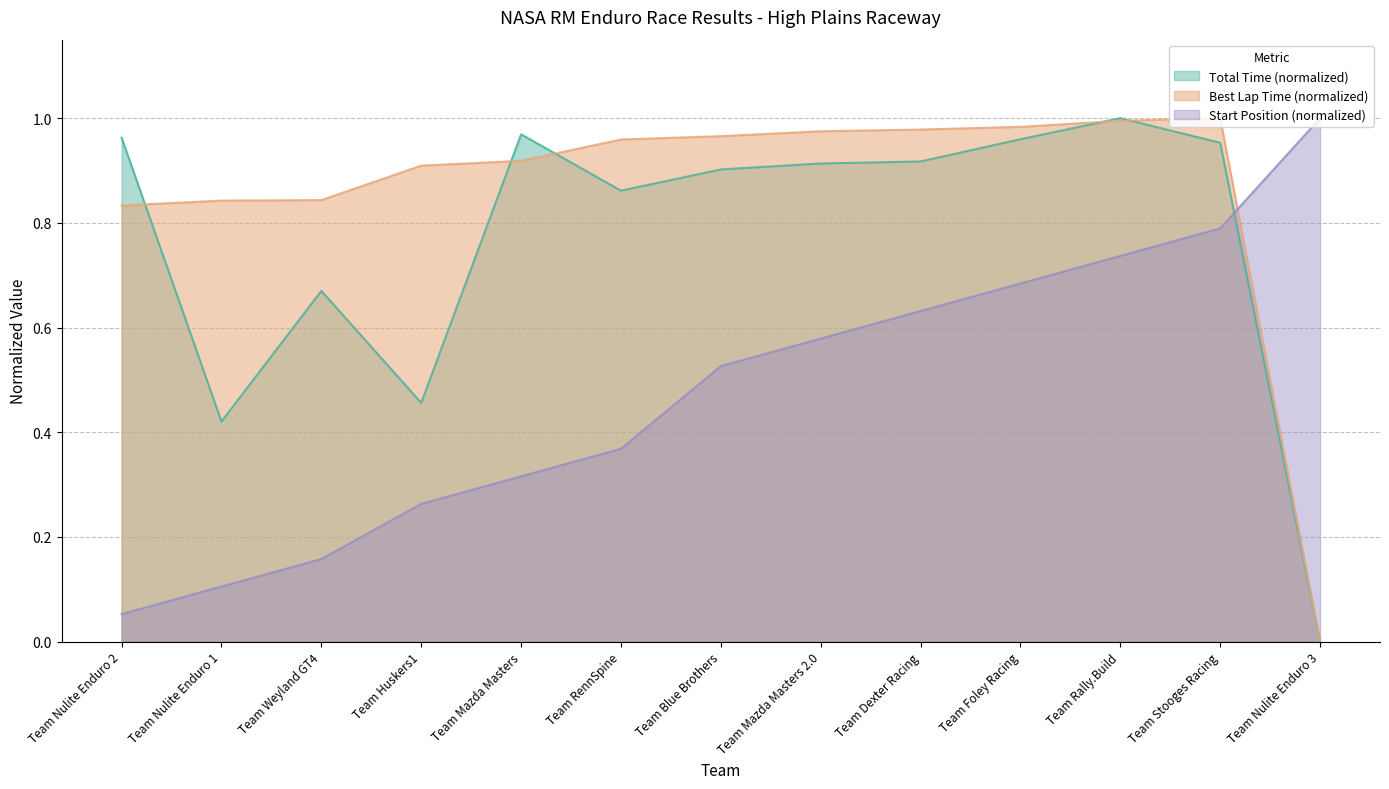

The Total Time series shows 0.9 at Team Mazda Masters 2.0. True or false?

True